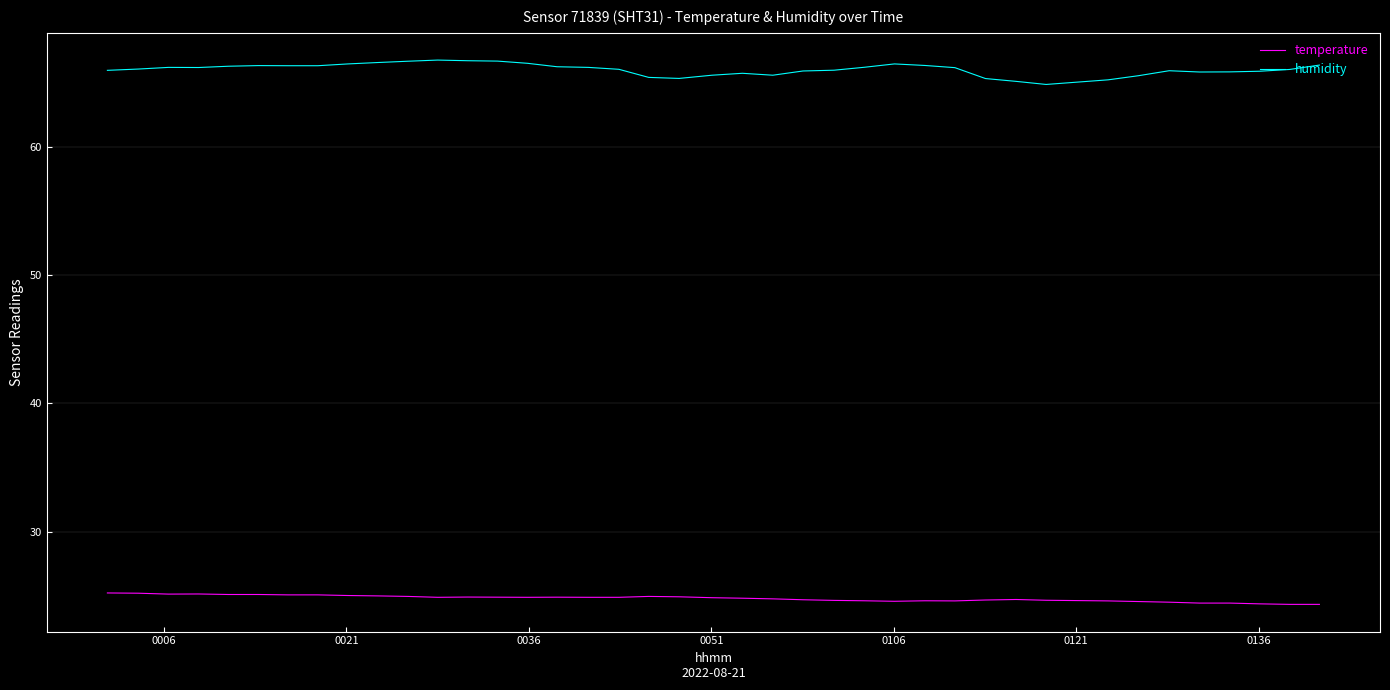

What is the sum of all temperature values?

992.2